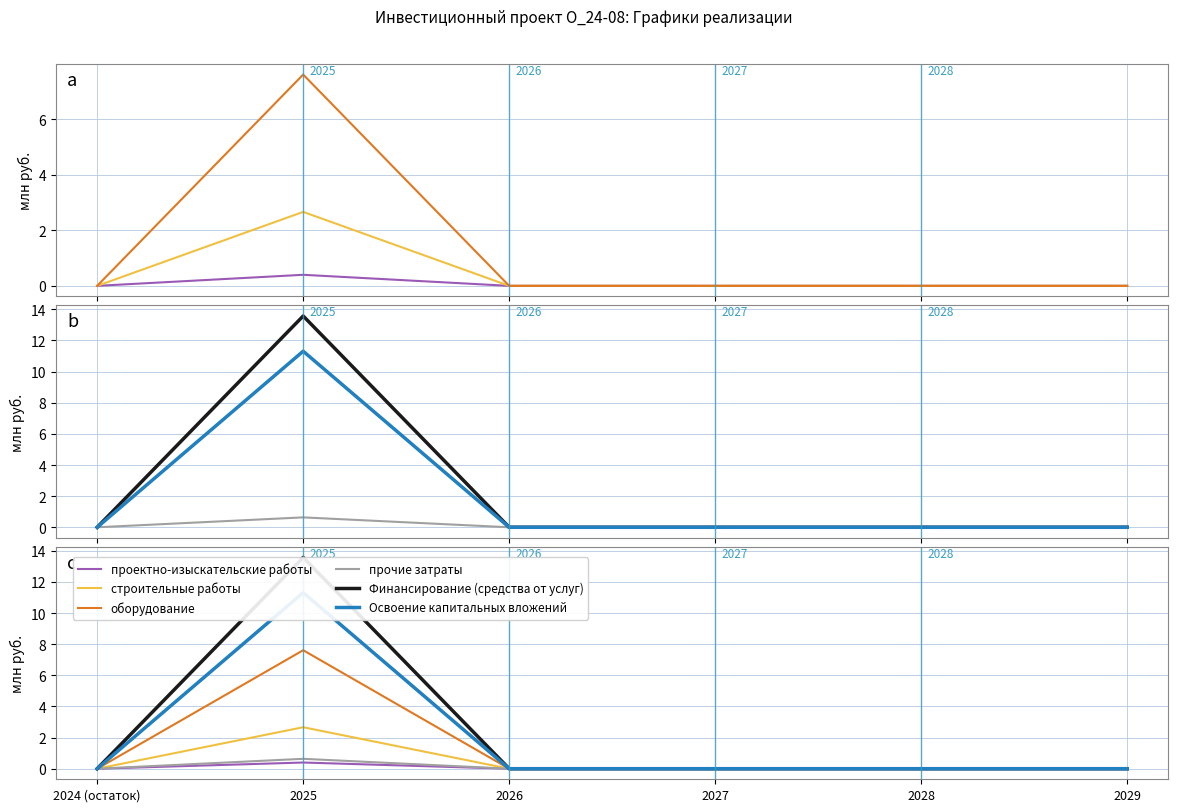

True or false: Освоение капитальных вложений and оборудование cross at least once.

False